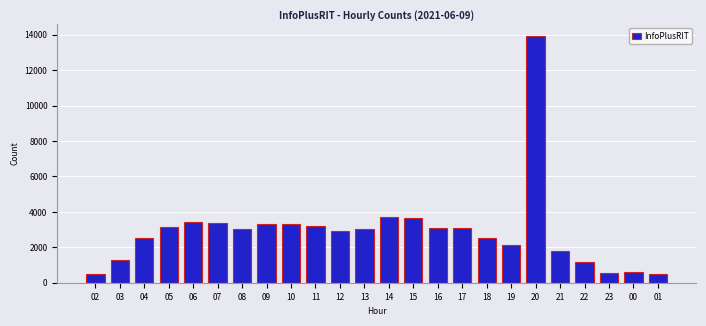

What is the difference between the second highest and second lowest values?

3182